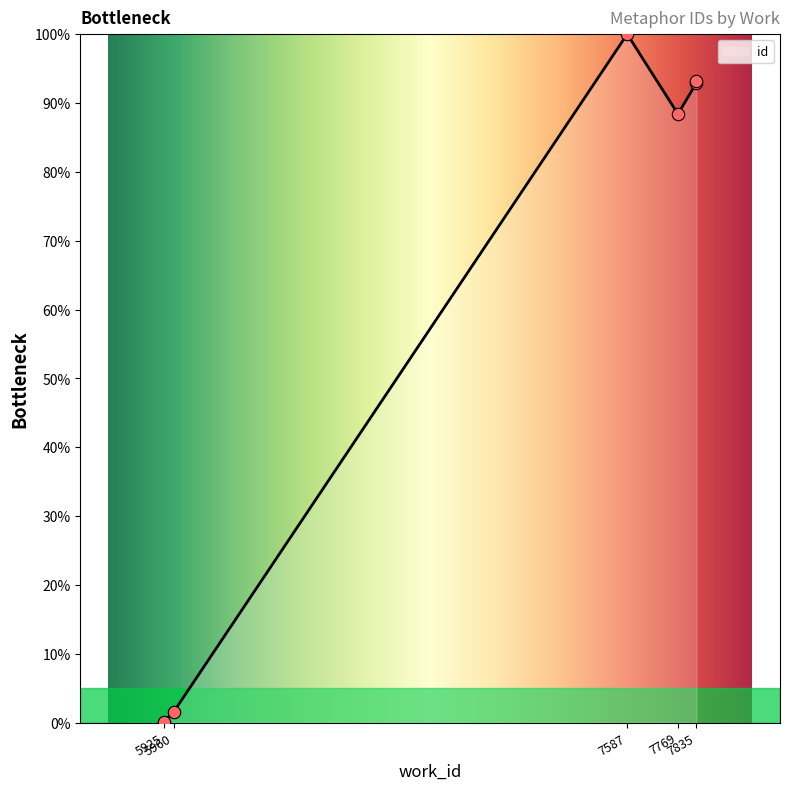

Between 5960 and 7835, which is larger?

7835